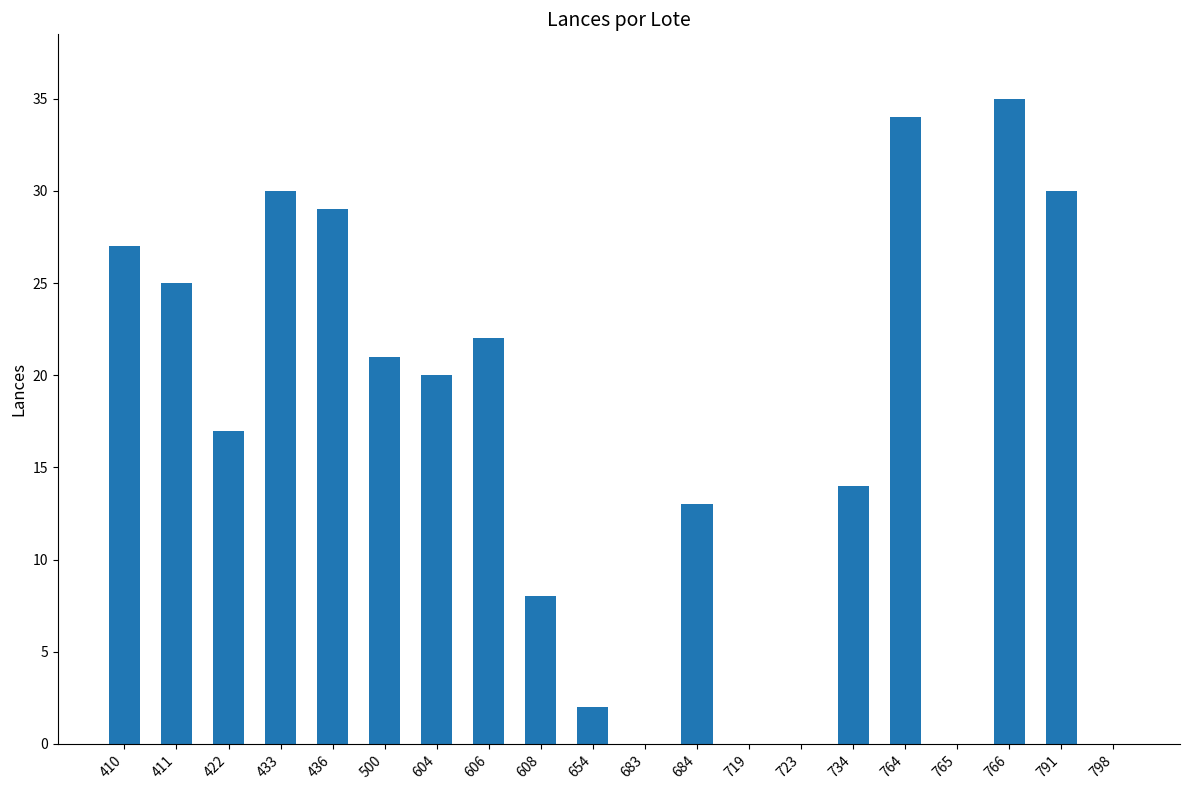

Reading left to right, transcribe all the data shown in this chart.

27	25	17	30	29	21	20	22	8	2	0	13	0	0	14	34	0	35	30	0